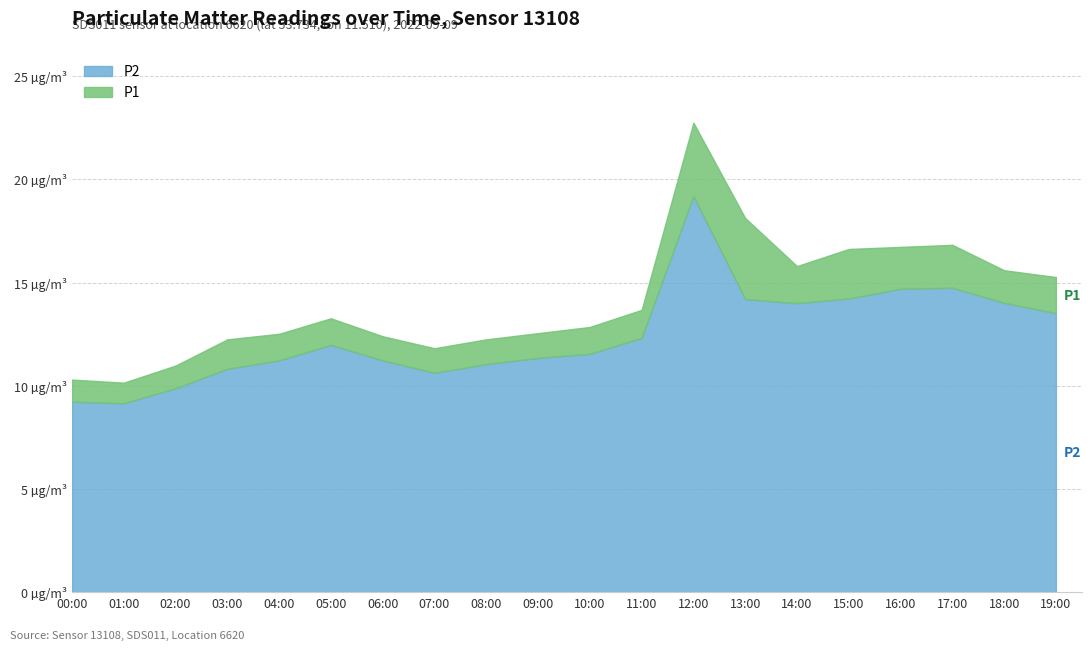

At which category does P2 reach its first local valley?

01:00